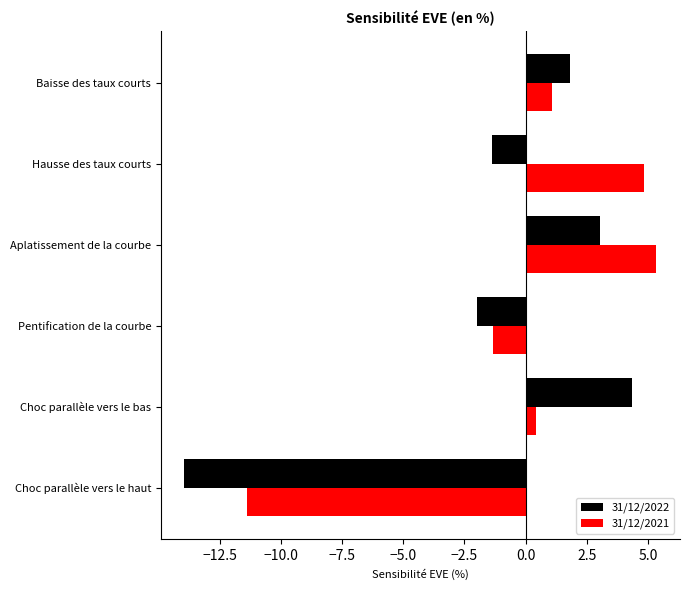

What is the approximate value of 31/12/2021 at Aplatissement de la courbe?

5.3